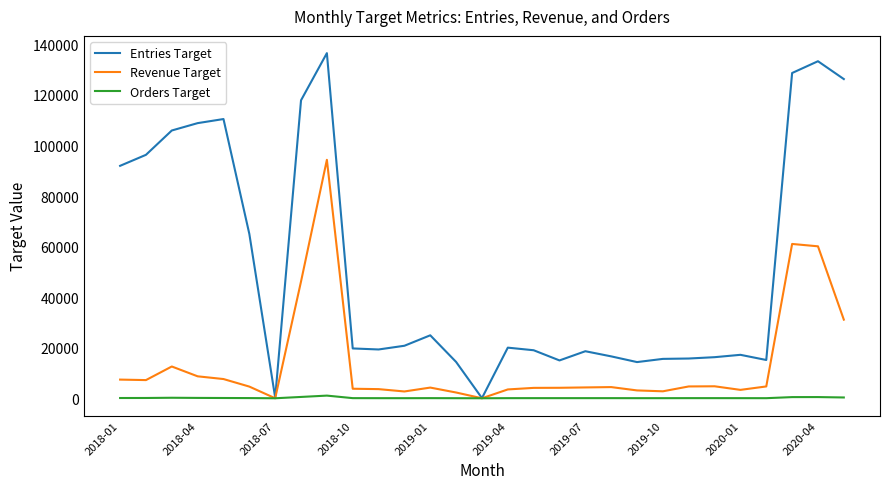

List the series in order of their overall mean, highest first.

Entries Target, Revenue Target, Orders Target